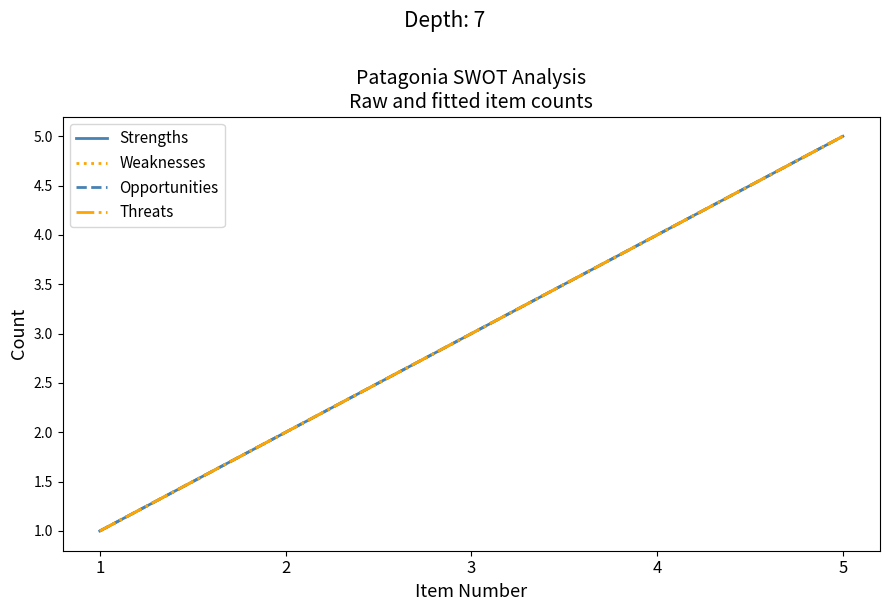

Does the chart display data point markers on the line(s)?

No